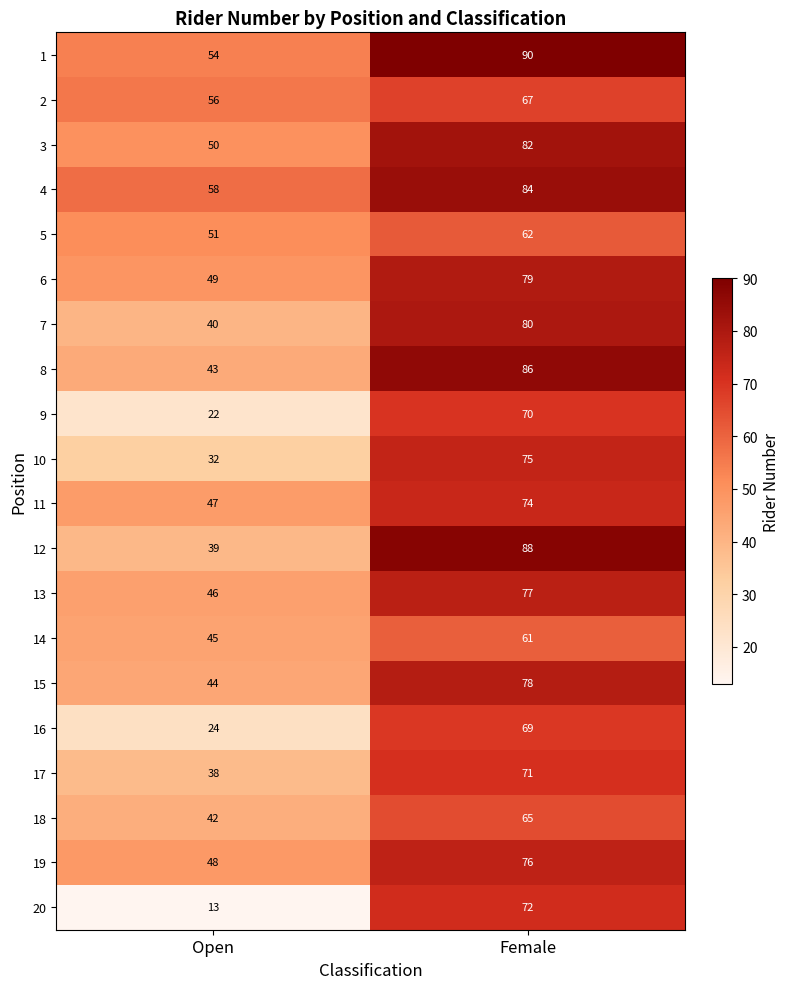

How many series are shown in this chart?

20